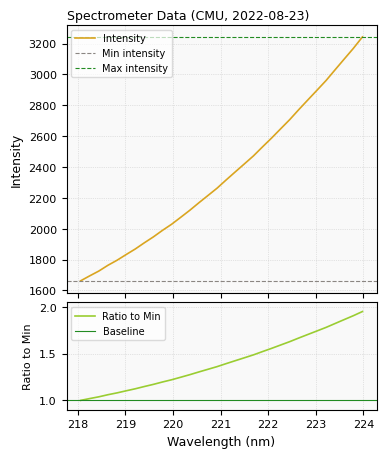

What is the minimum value for Intensity?

1662.5